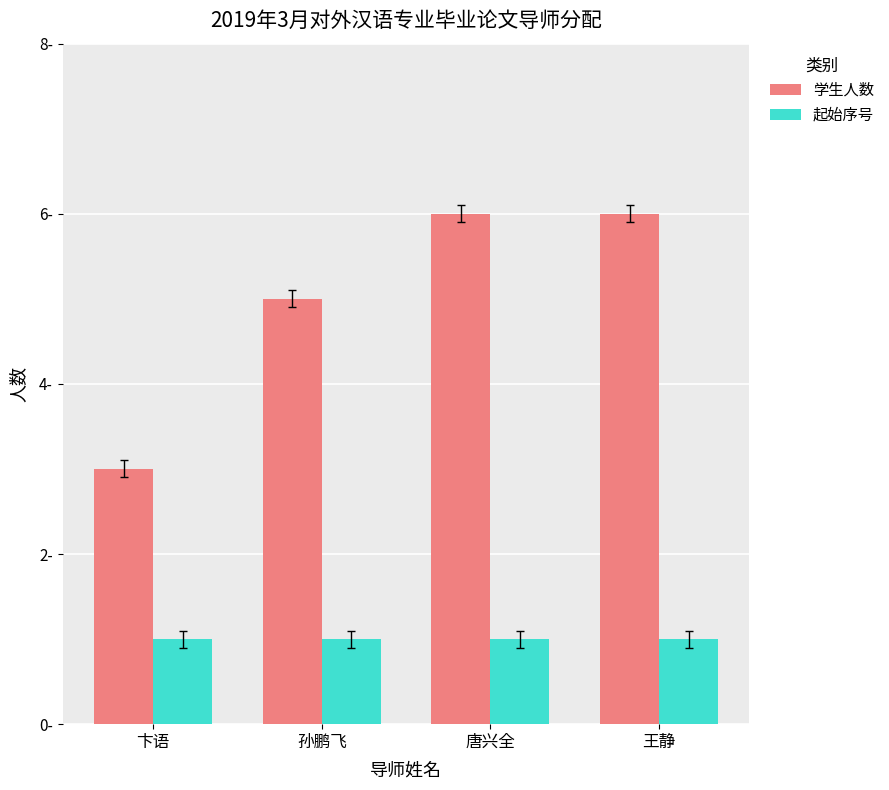

Does the chart contain any negative values?

No